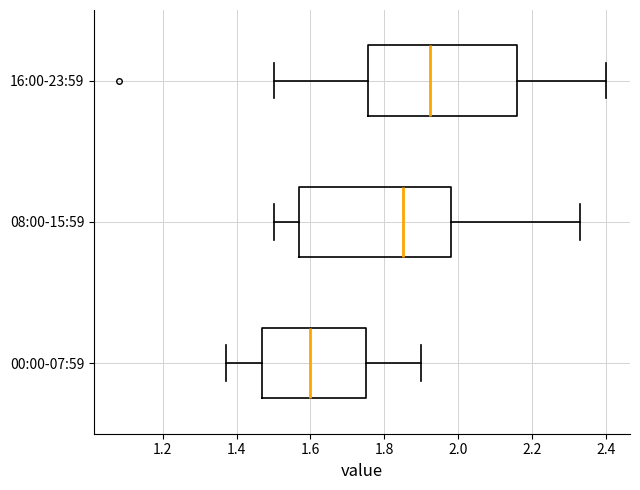

Where is the left edge of the box for 08:00-15:59 on the x-axis? The values are not printed on the chart, so give them approximately, as read against the axis.

1.58